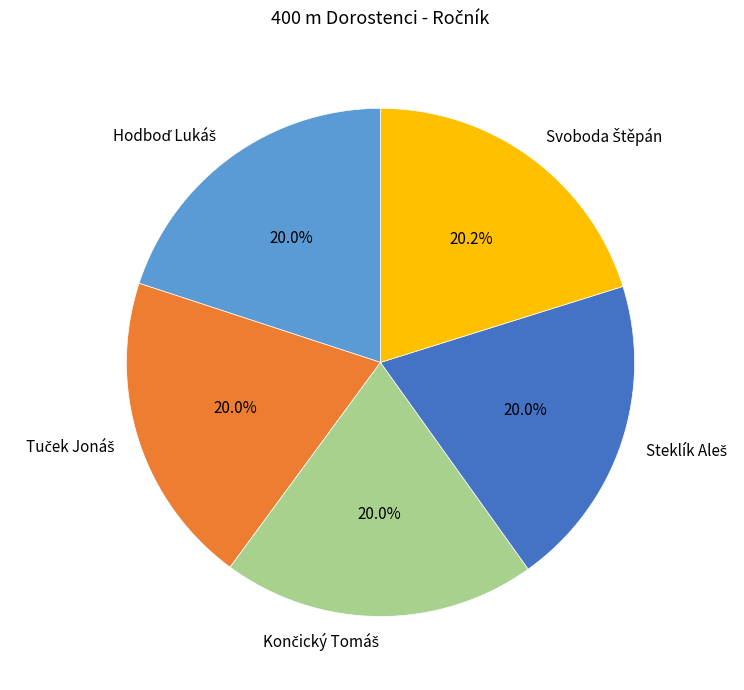

Does any single category account for the majority?

No